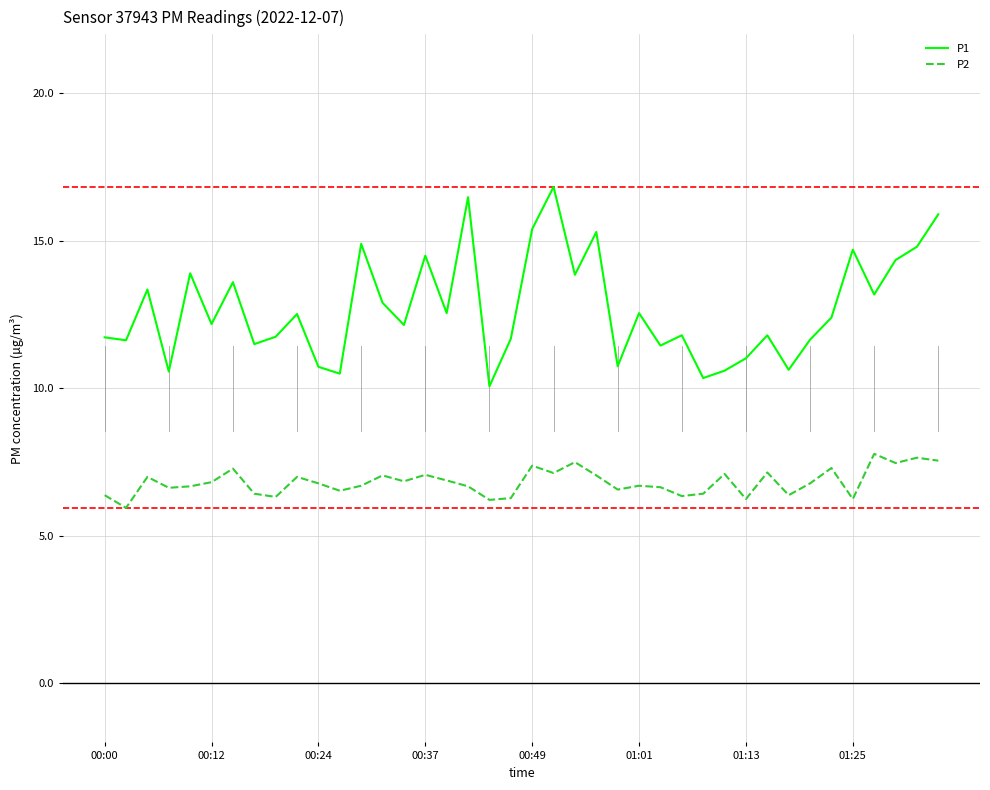

What is the minimum value shown in the chart?

6.0